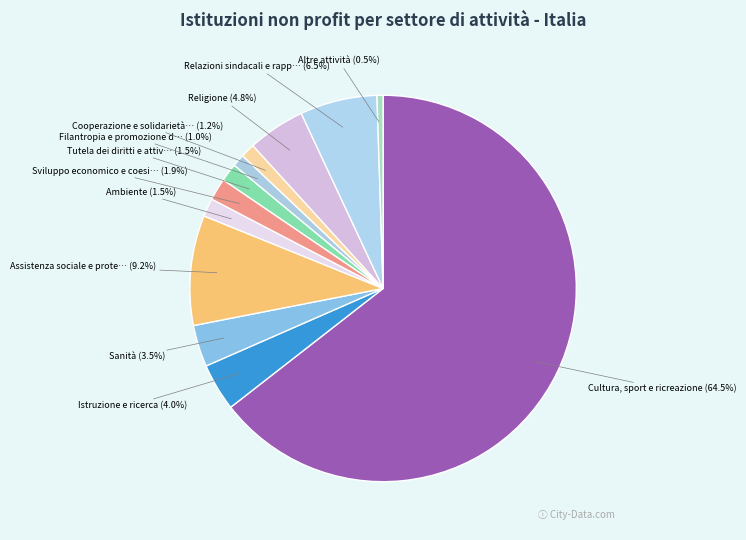

Rank the categories by value from lowest to highest.

Altre attività, Filantropia e promozione del volontariato, Cooperazione e solidarietà internazionale, Tutela dei diritti e attività politica, Ambiente, Sviluppo economico e coesione sociale, Sanità, Istruzione e ricerca, Religione, Relazioni sindacali e rappresentanza, Assistenza sociale e protezione civile, Cultura, sport e ricreazione